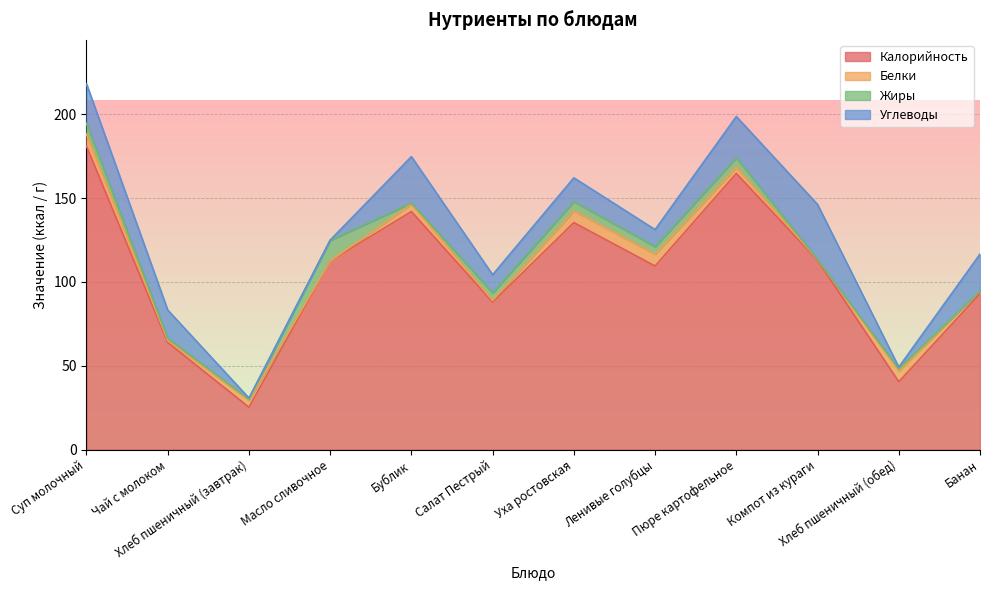

True or false: Белки and Жиры intersect in this chart.

True